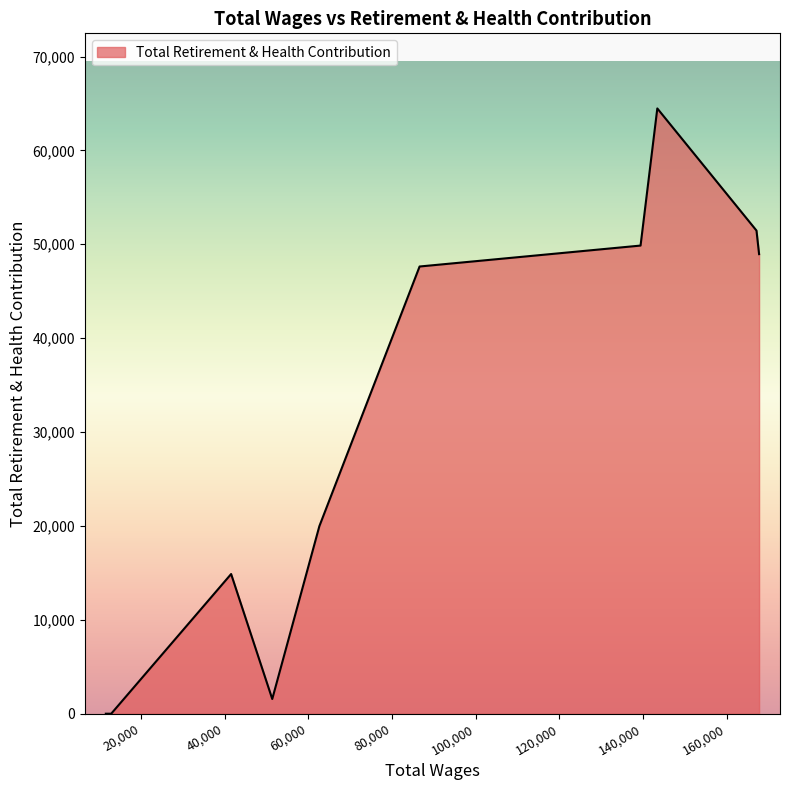

What is the difference between the maximum and second lowest values?

64469